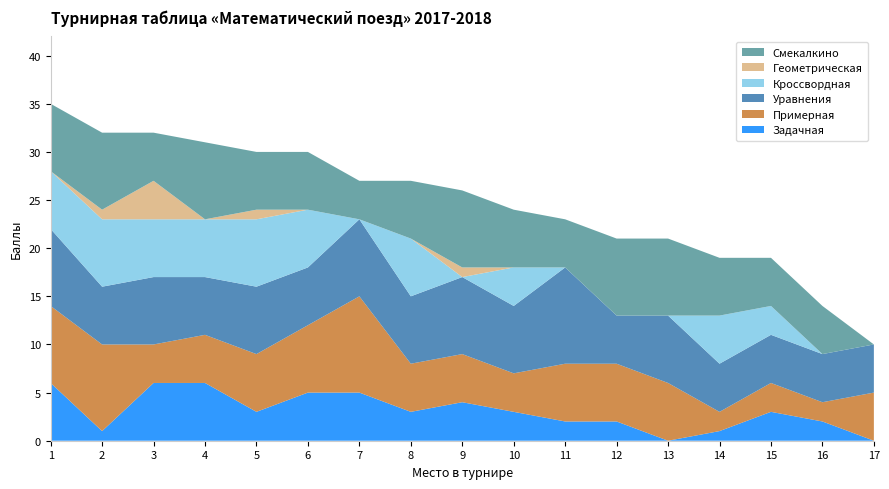

Reading left to right, transcribe all the data shown in this chart.

Задачная: 1=6	2=1	3=6	4=6	5=3	6=5	7=5	8=3	9=4	10=3	11=2	12=2	13=0	14=1	15=3	16=2	17=0
Примерная: 1=8	2=9	3=4	4=5	5=6	6=7	7=10	8=5	9=5	10=4	11=6	12=6	13=6	14=2	15=3	16=2	17=5
Уравнения: 1=8	2=6	3=7	4=6	5=7	6=6	7=8	8=7	9=8	10=7	11=10	12=5	13=7	14=5	15=5	16=5	17=5
Кроссвордная: 1=6	2=7	3=6	4=6	5=7	6=6	7=0	8=6	9=0	10=4	11=0	12=0	13=0	14=5	15=3	16=0	17=0
Геометрическая: 1=0	2=1	3=4	4=0	5=1	6=0	7=0	8=0	9=1	10=0	11=0	12=0	13=0	14=0	15=0	16=0	17=0
Смекалкино: 1=7	2=8	3=5	4=8	5=6	6=6	7=4	8=6	9=8	10=6	11=5	12=8	13=8	14=6	15=5	16=5	17=0